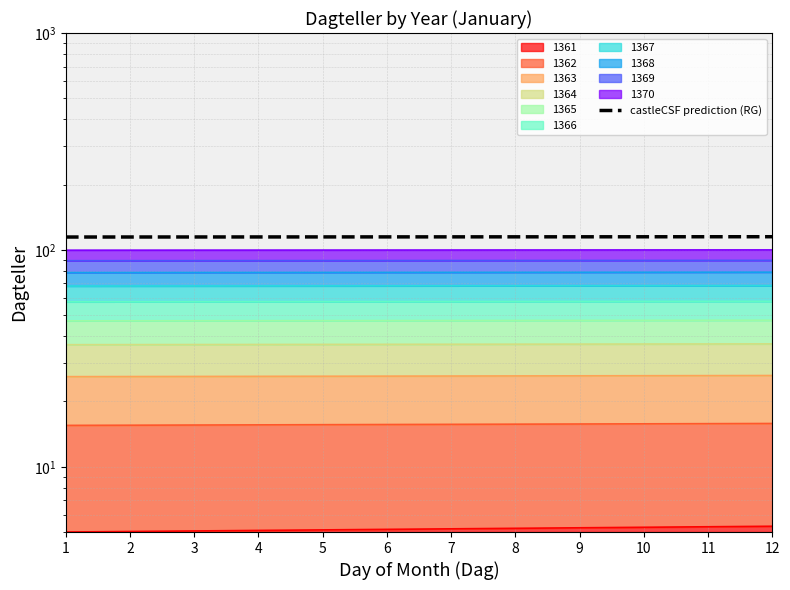

How many data points does each series have?

12